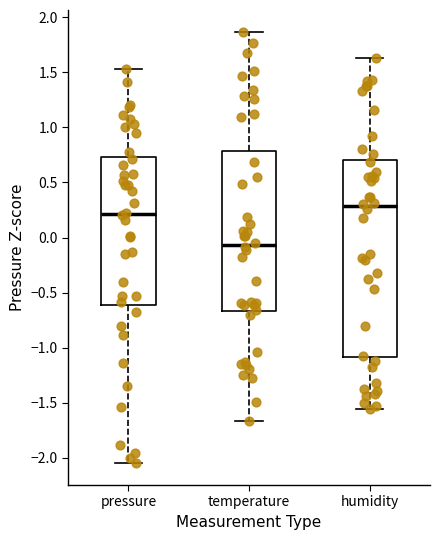

Comparing the boxes themselves (not the whiskers), which one is the tallest?

humidity